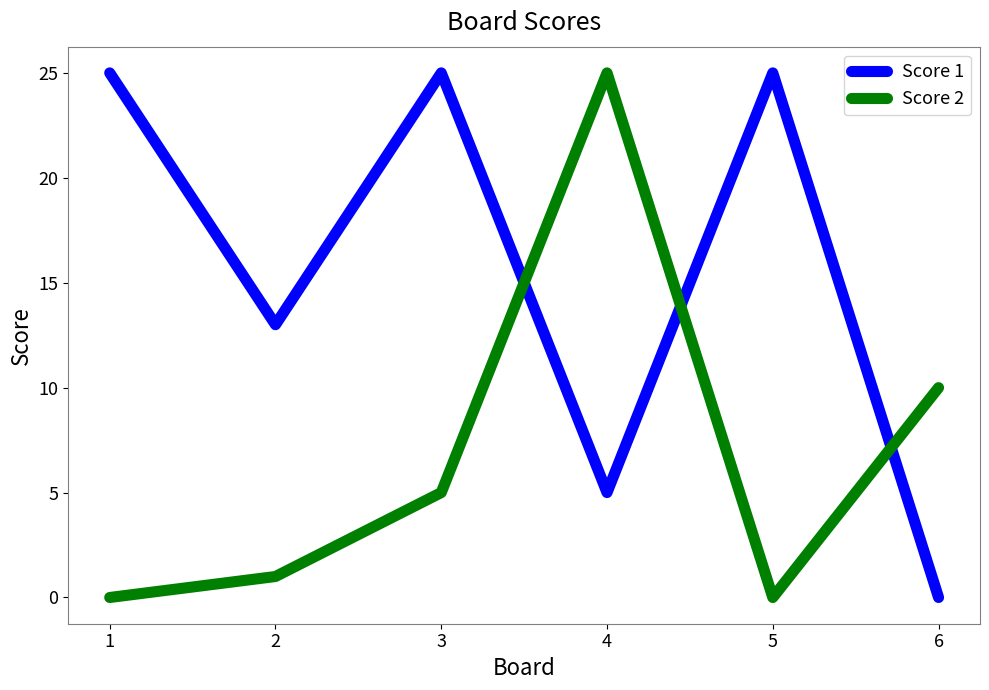

What are all the series names shown in the legend?

Score 1, Score 2